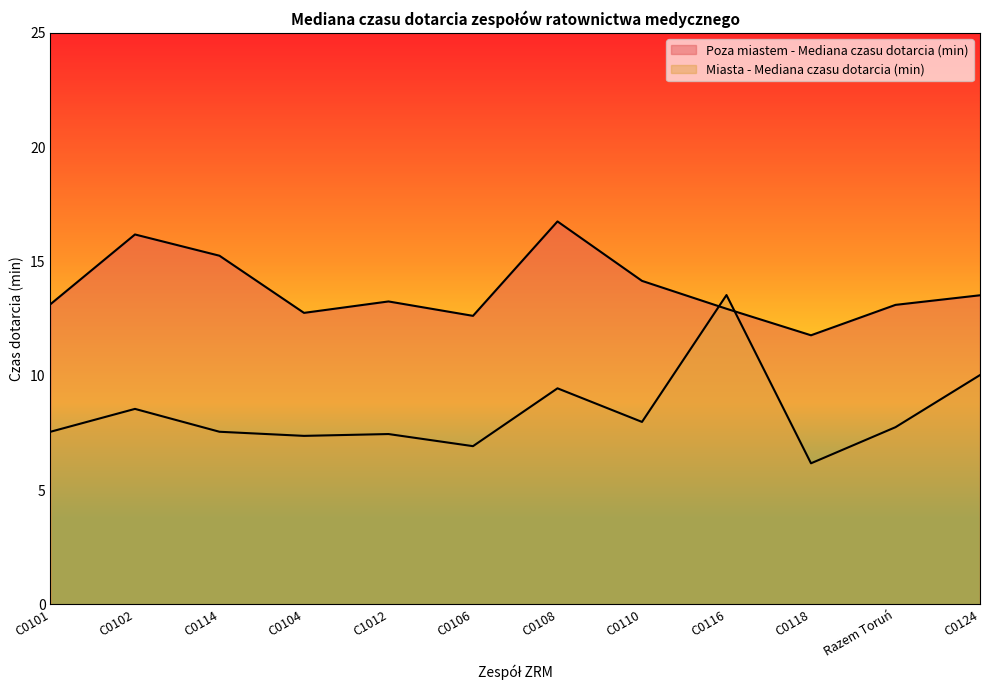

At which label does Poza miastem - Mediana czasu dotarcia (min) reach its peak?

C0108